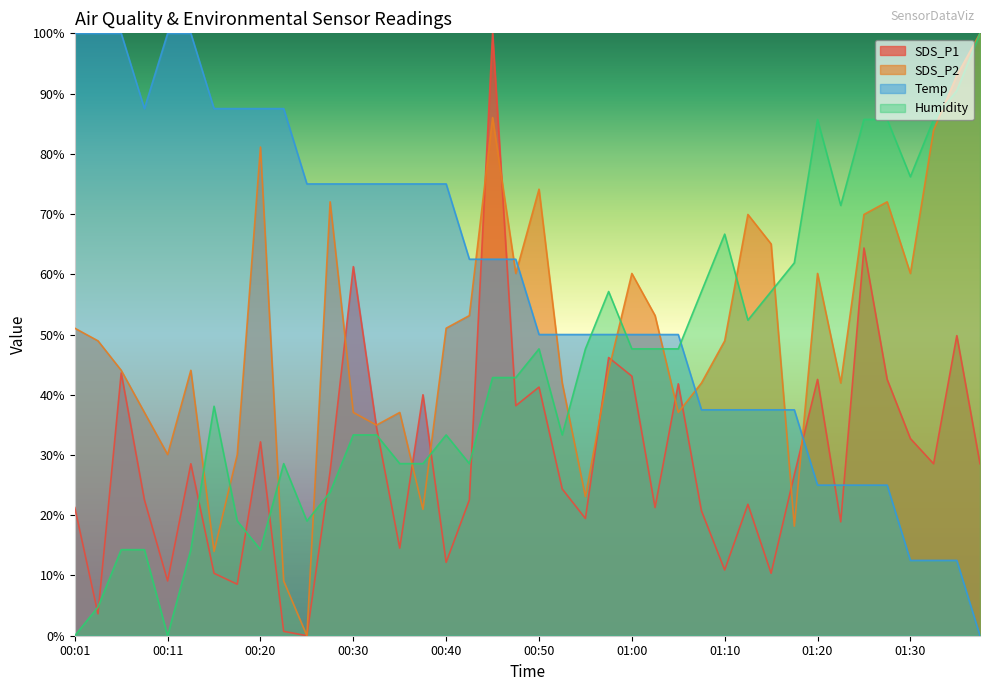

True or false: Temp has a value of 21.5 at 00:20.

False